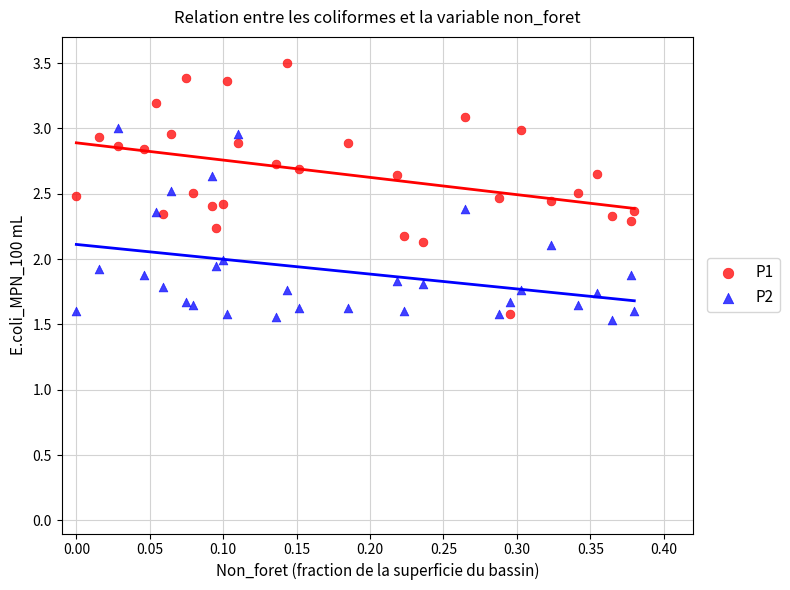

What are all the series names shown in the legend?

P1, P2